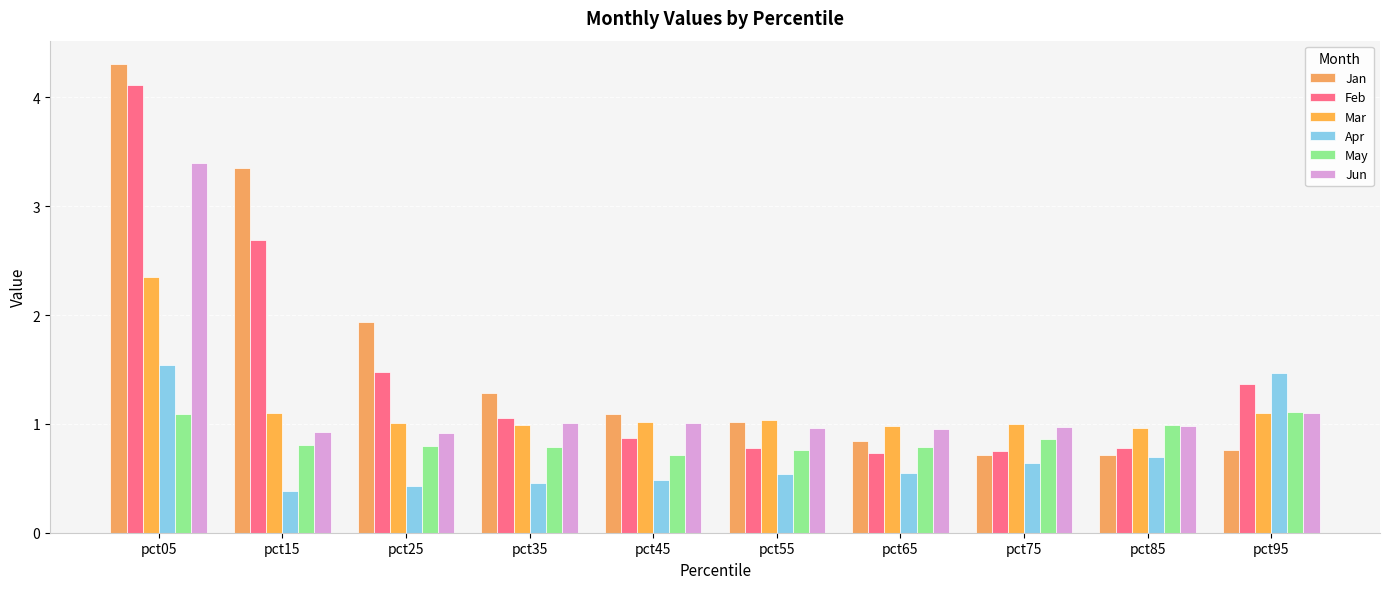

What is the smallest value displayed?

0.4